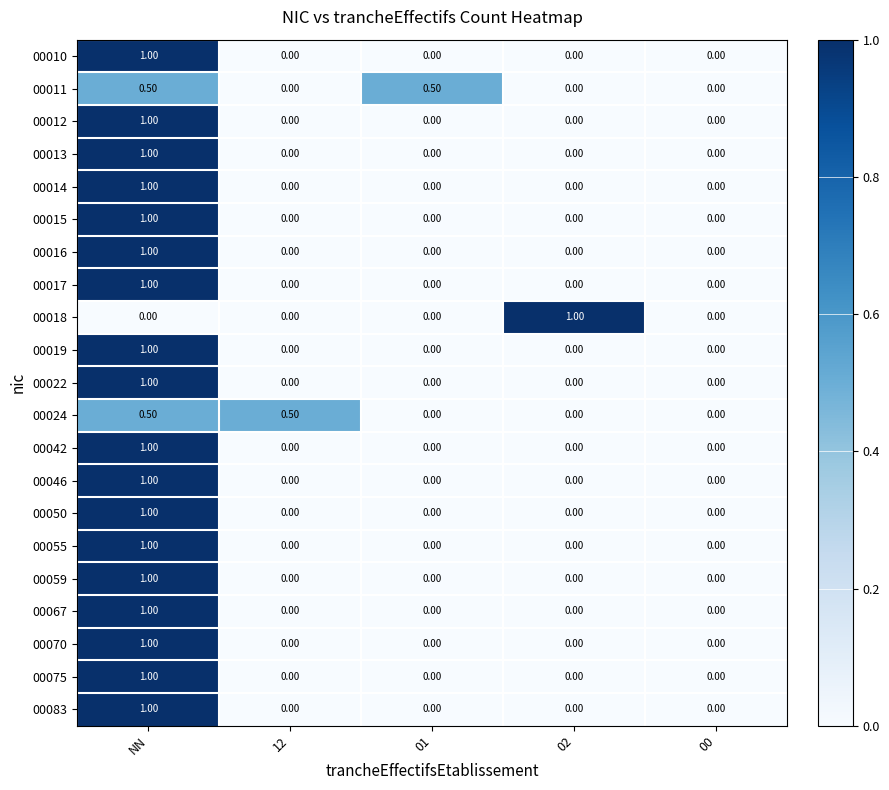

Count the number of categories in the chart.

5